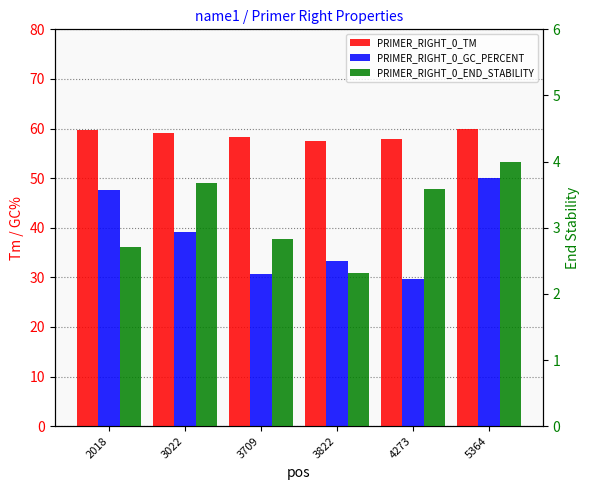

What are all the series names shown in the legend?

PRIMER_RIGHT_0_TM, PRIMER_RIGHT_0_GC_PERCENT, PRIMER_RIGHT_0_END_STABILITY